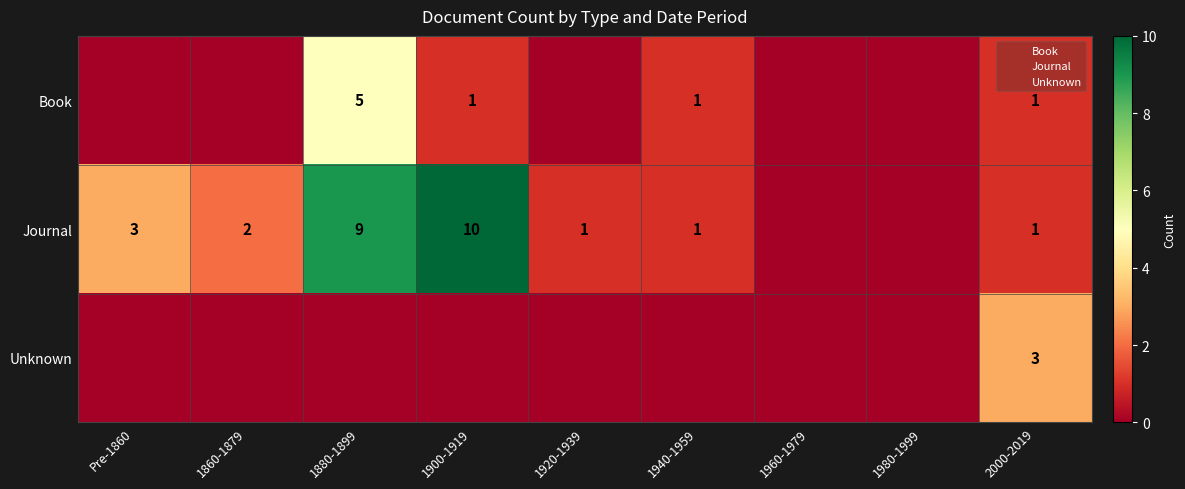

The value of Journal at 1900-1919 is 15. True or false?

False